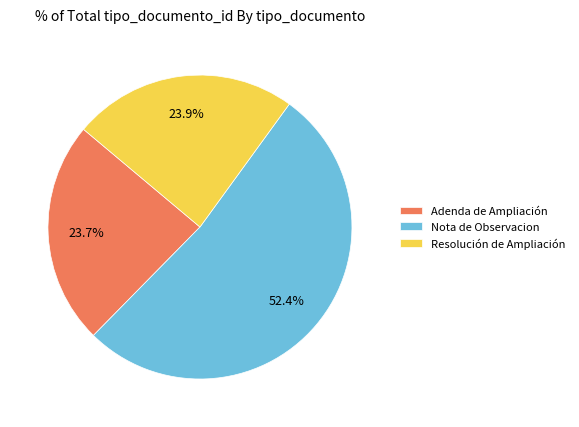

Which slice represents more than half of the pie?

Nota de Observacion